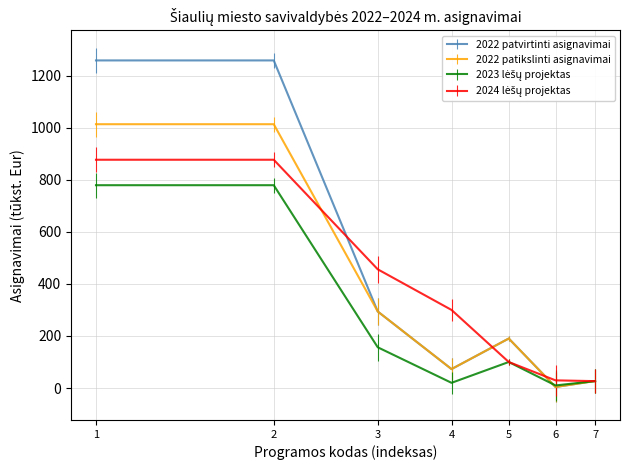

Which series has the largest total across all categories?

2022 patvirtinti asignavimai